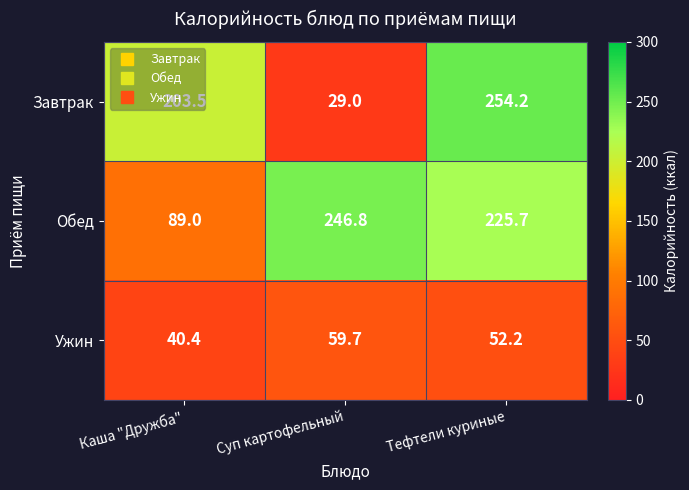

Is the value of Обед at Тефтели куриные greater than the value of Ужин at Каша "Дружба"?

Yes